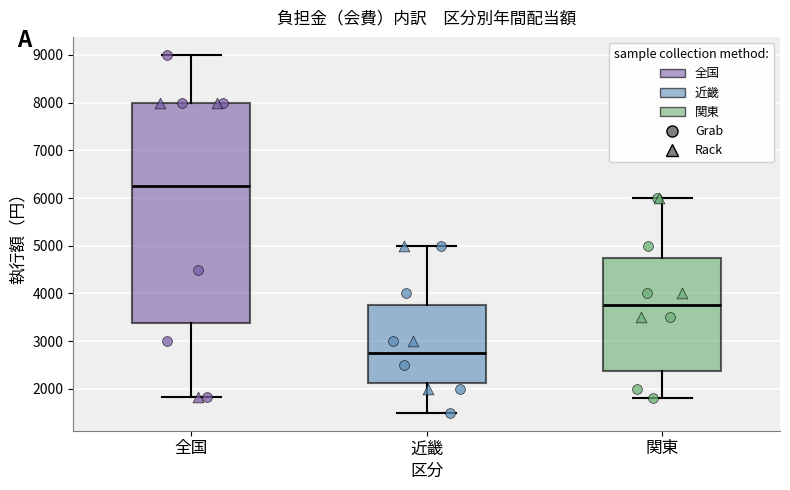

Reading left to right, read every box against the y-axis: the position of its median line, the range the box covers, and the ends of its whiskers. The values are not printed on the chart, so give them approximately, as read against the axis.

全国: median 6300, box 3400 to 8000, whiskers 1800 to 9000
近畿: median 2800, box 2100 to 3800, whiskers 1500 to 5000
関東: median 3800, box 2400 to 4800, whiskers 1800 to 6000